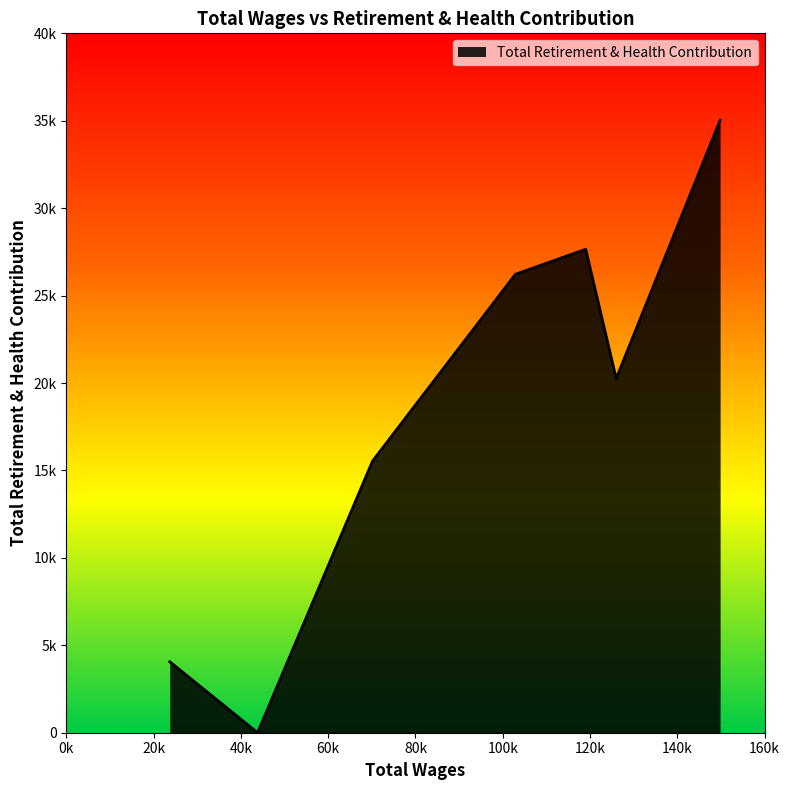

What is the difference between the maximum and second lowest values?

30969